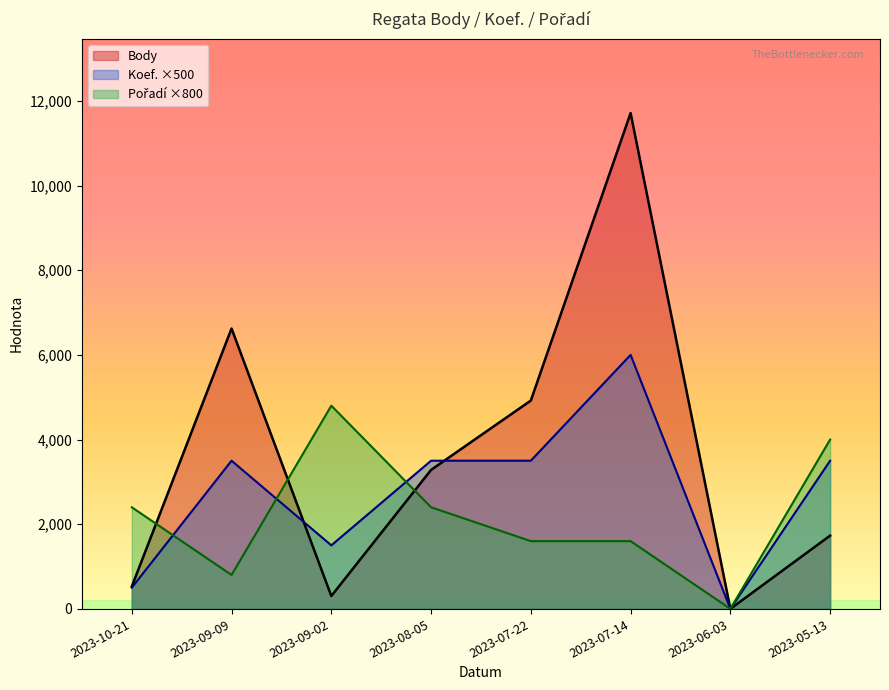

Reading right to left, transcribe all the data shown in this chart.

Body: 1730	0	11713	4921	3283	303	6623	527
Koef.: 3500	0	6000	3500	3500	1500	3500	500
Pořadí: 4000	0	1600	1600	2400	4800	800	2400